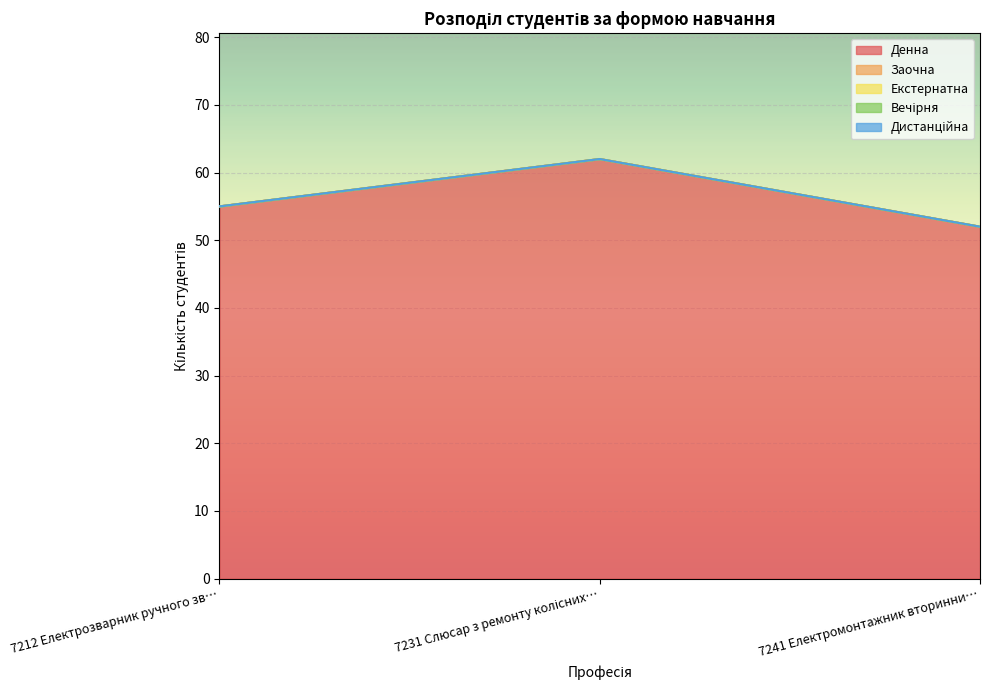

Reading left to right, list all the values displayed in this chart.

Денна: 7212 Електрозварник ручного зварювання=55	7231 Слюсар з ремонту колісних транспортних засобів=62	7241 Електромонтажник вторинних ланцюгів=52
Заочна: 7212 Електрозварник ручного зварювання=0	7231 Слюсар з ремонту колісних транспортних засобів=0	7241 Електромонтажник вторинних ланцюгів=0
Екстернатна: 7212 Електрозварник ручного зварювання=0	7231 Слюсар з ремонту колісних транспортних засобів=0	7241 Електромонтажник вторинних ланцюгів=0
Вечірня: 7212 Електрозварник ручного зварювання=0	7231 Слюсар з ремонту колісних транспортних засобів=0	7241 Електромонтажник вторинних ланцюгів=0
Дистанційна: 7212 Електрозварник ручного зварювання=0	7231 Слюсар з ремонту колісних транспортних засобів=0	7241 Електромонтажник вторинних ланцюгів=0